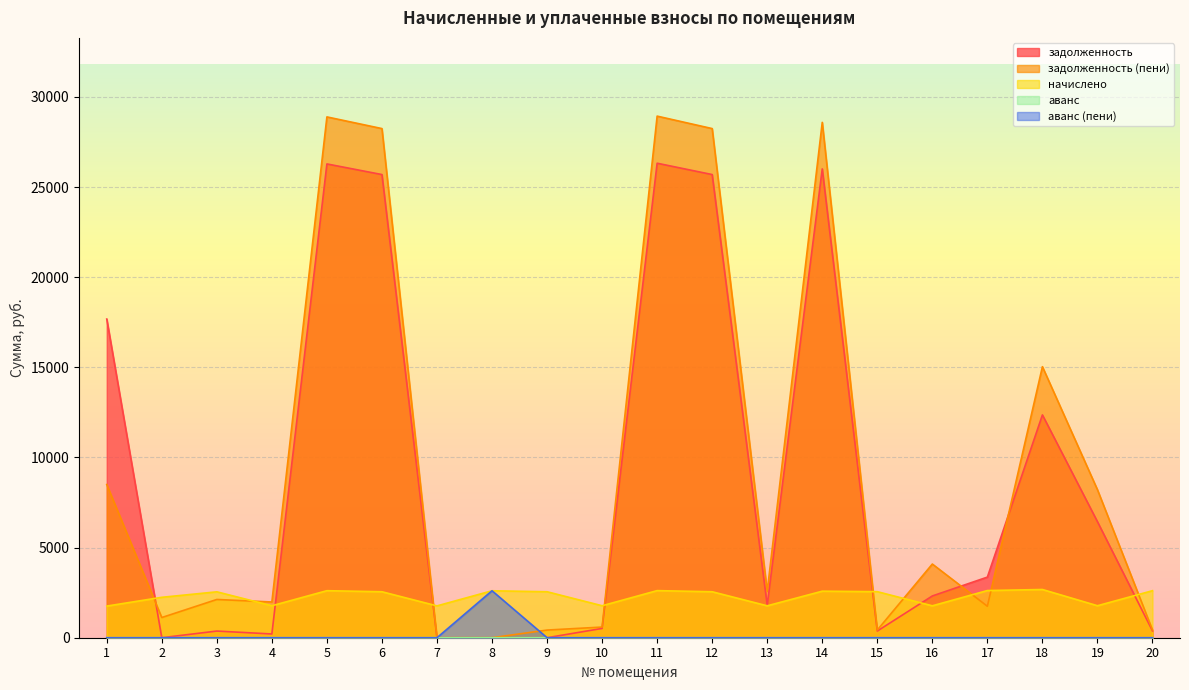

The аванс series shows 0.5 at 7. True or false?

False